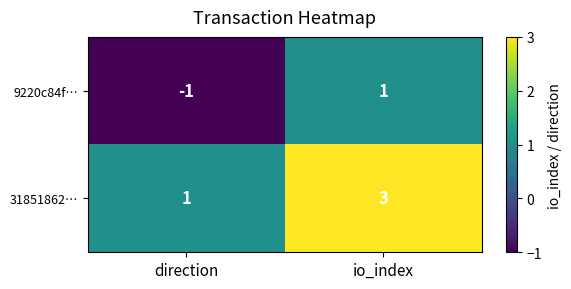

Is the value of 31851862… at direction greater than the value of 9220c84f… at direction?

Yes